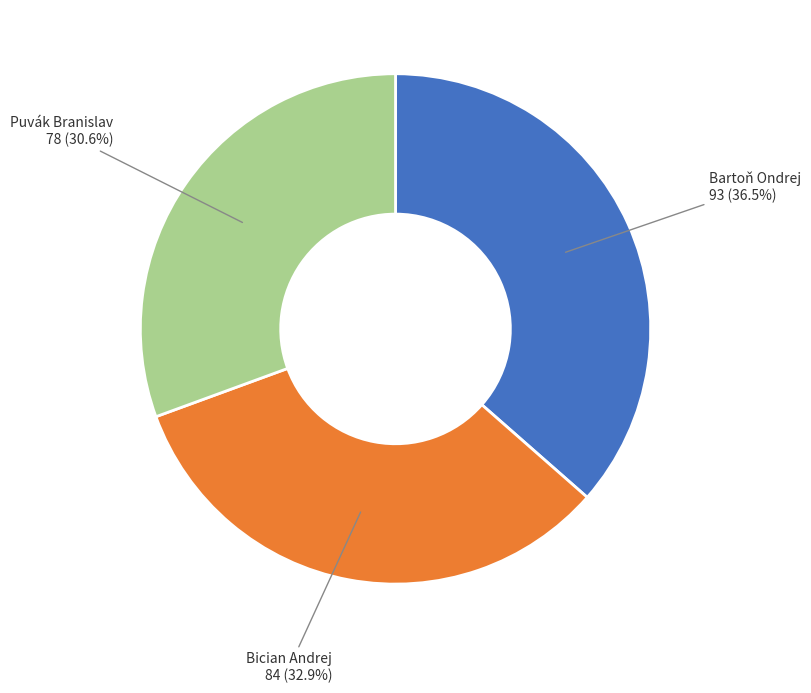

Which slice is the smallest?

Puvák Branislav